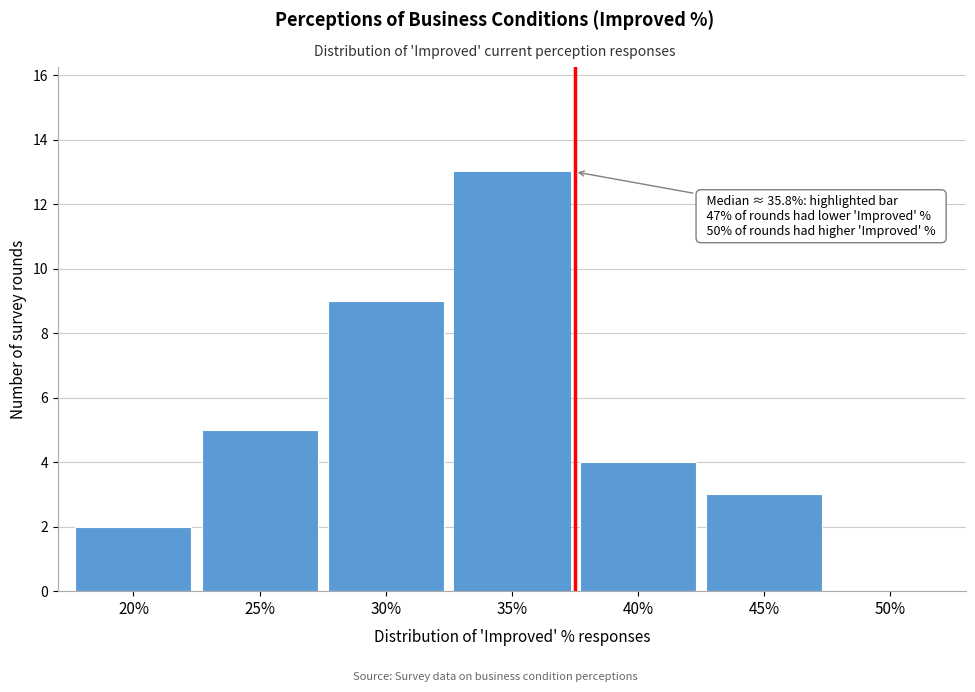

Reading left to right, what are all the values shown in this chart?

20%=2	25%=5	30%=9	35%=13	40%=4	45%=3	50%=0